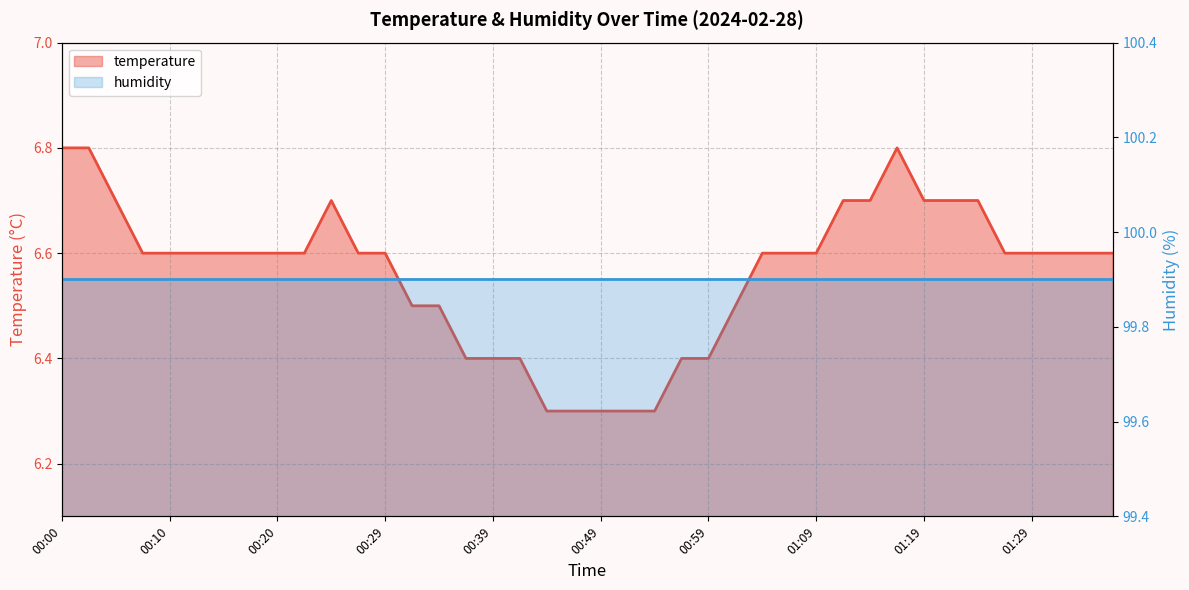

At which category is the sum across all series the highest?

00:00